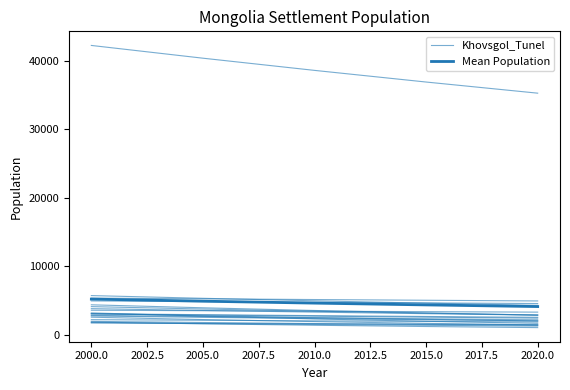

What is the value of the Khovsgol_Tunel point at the 2nd from the left?

3493.1